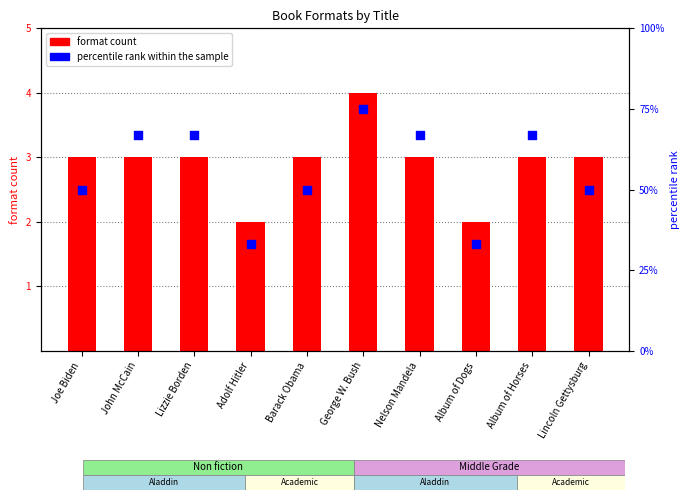

At how many categories does at least one series exceed 57?

5